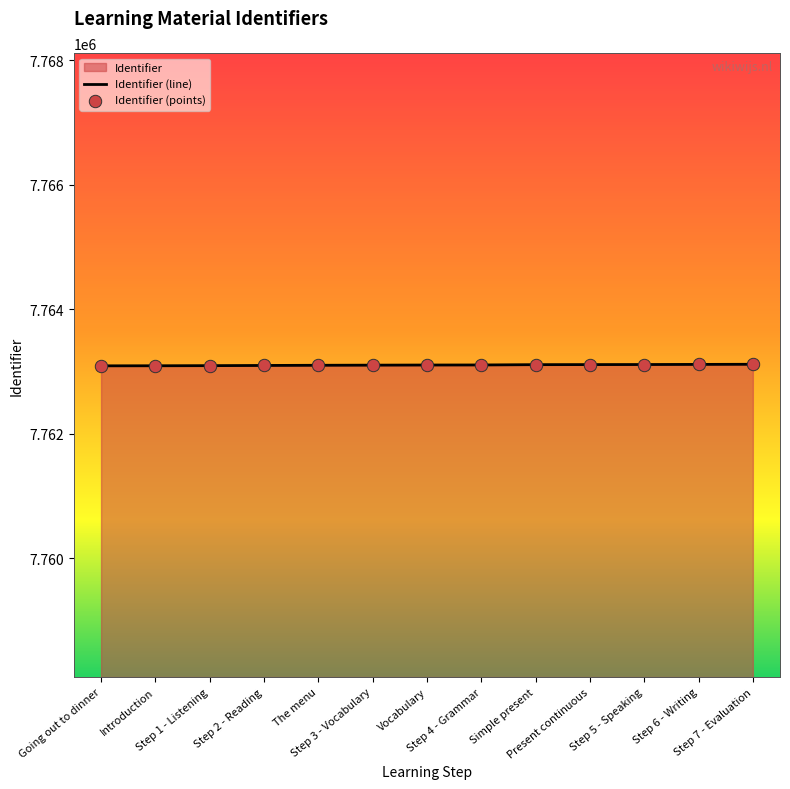

Which has a higher value, Step 5 - Speaking or Step 7 - Evaluation?

Step 7 - Evaluation